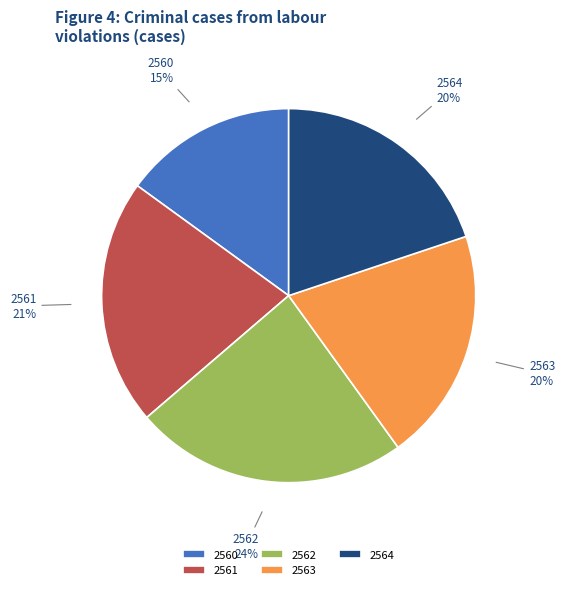

Is the sum of 2560 and 2562 greater than half?

No